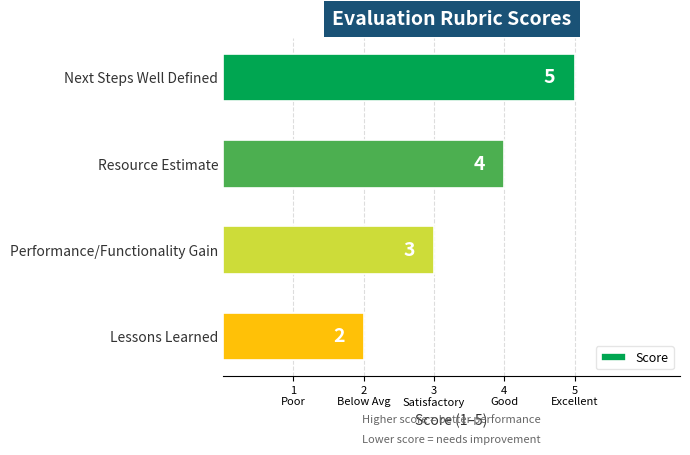

Are the bars horizontal?

Yes